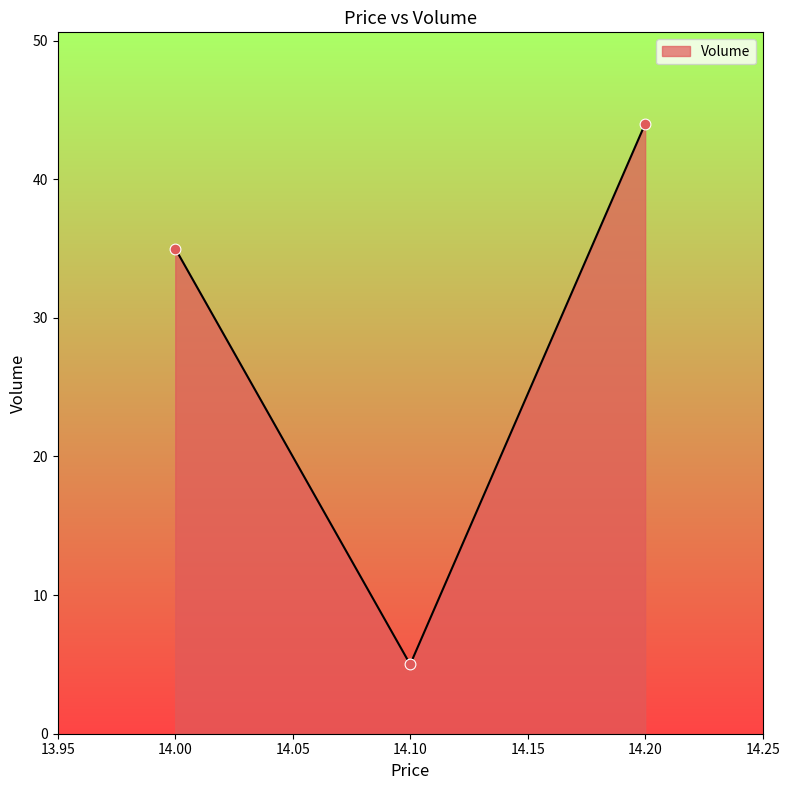

Between 14.10 and 14.00, which is larger?

14.00